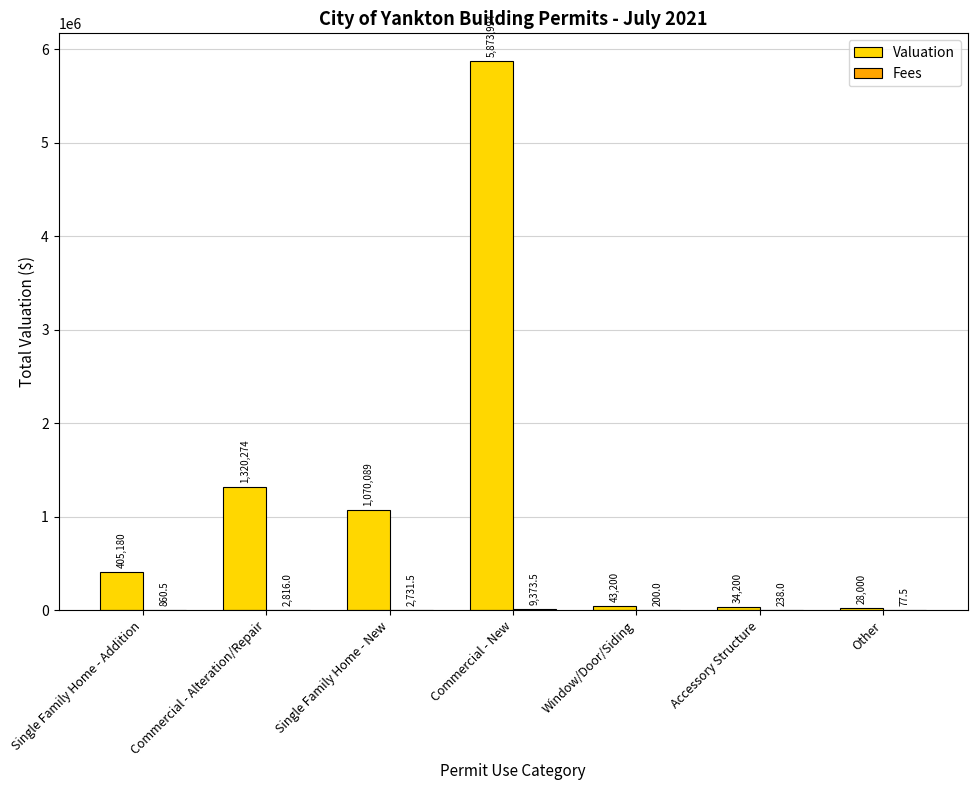

The value of Valuation at Single Family Home - New is 488127.1. True or false?

False